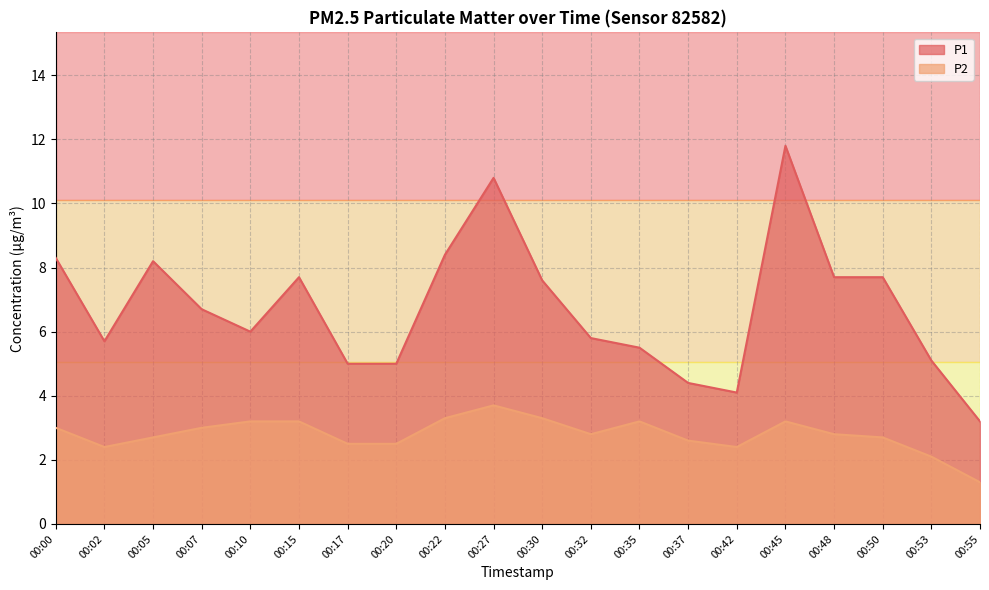

How many lines are shown in the chart?

2